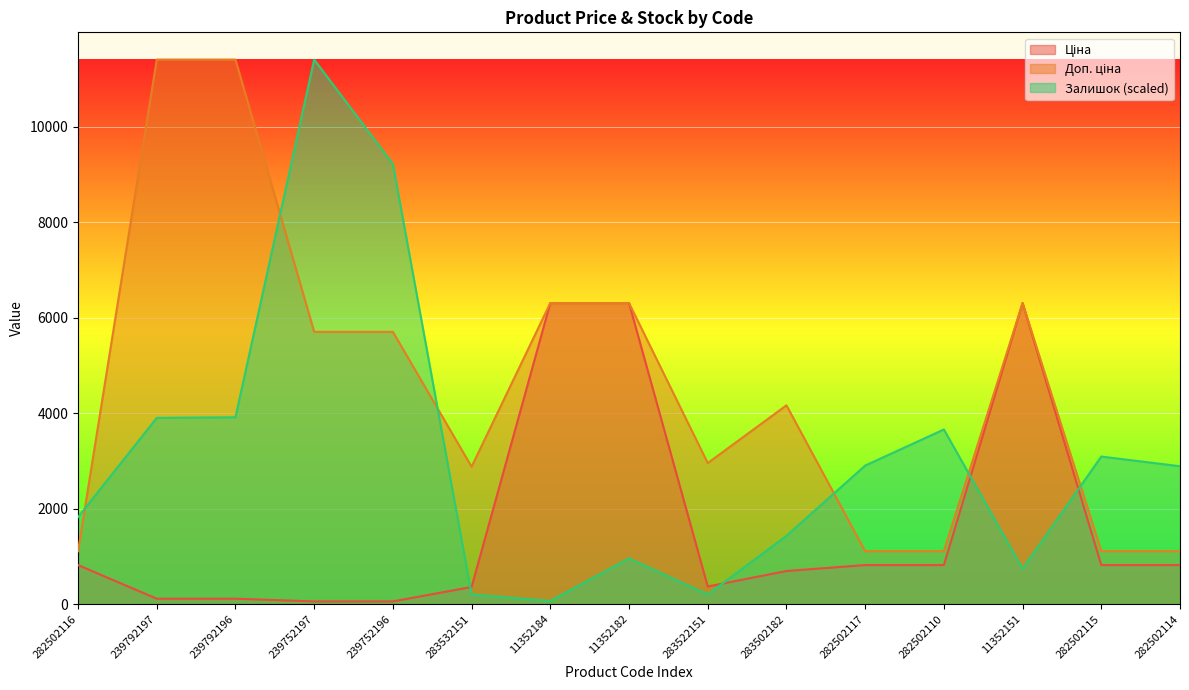

Reading right to left, extract all data points from this chart.

Ціна: 282502114=818.5	282502115=818.5	11352151=6308.8	282502110=818.5	282502117=818.5	283502182=694.3	283522151=369.5	11352182=6308.8	11352184=6308.8	283532151=359.9	239752196=57.0	239752197=57.0	239792196=114.1	239792197=114.1	282502116=818.5
Доп. ціна: 282502114=1109.2	282502115=1109.2	11352151=6308.8	282502110=1109.2	282502117=1109.2	283502182=4165.6	283522151=2955.8	11352182=6308.8	11352184=6308.8	283532151=2878.8	239752196=5705.0	239752197=5705.0	239792196=11410.0	239792197=11410.0	282502116=1109.2
Залишок: 282502114=2889.6	282502115=3092.2	11352151=742.7	282502110=3659.3	282502117=2903.1	283502182=1431.3	283522151=202.5	11352182=958.7	11352184=67.5	283532151=202.5	239752196=9222.5	239752197=11410.0	239792196=3915.9	239792197=3902.4	282502116=1822.9